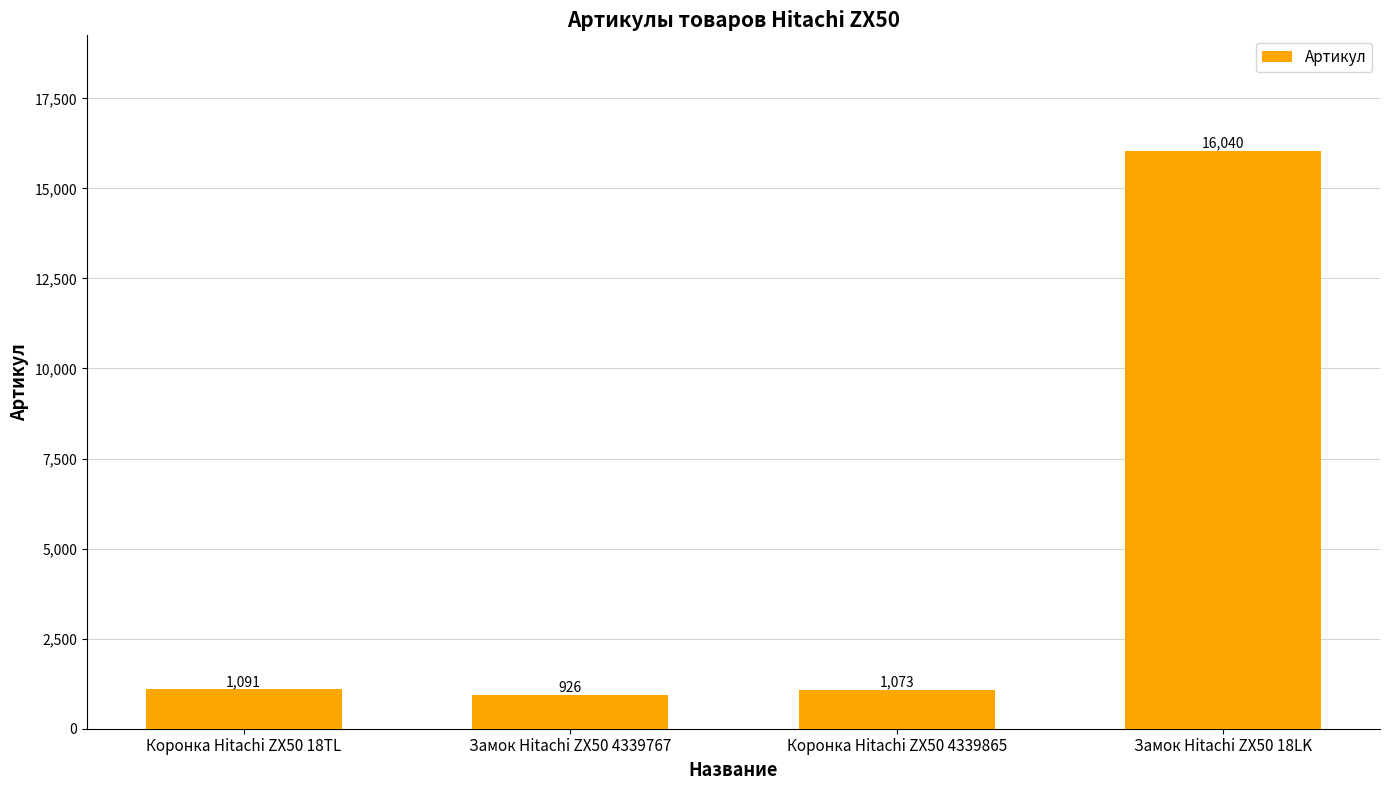

What is the label of the 1st bar from the left?

Коронка Hitachi ZX50 18TL